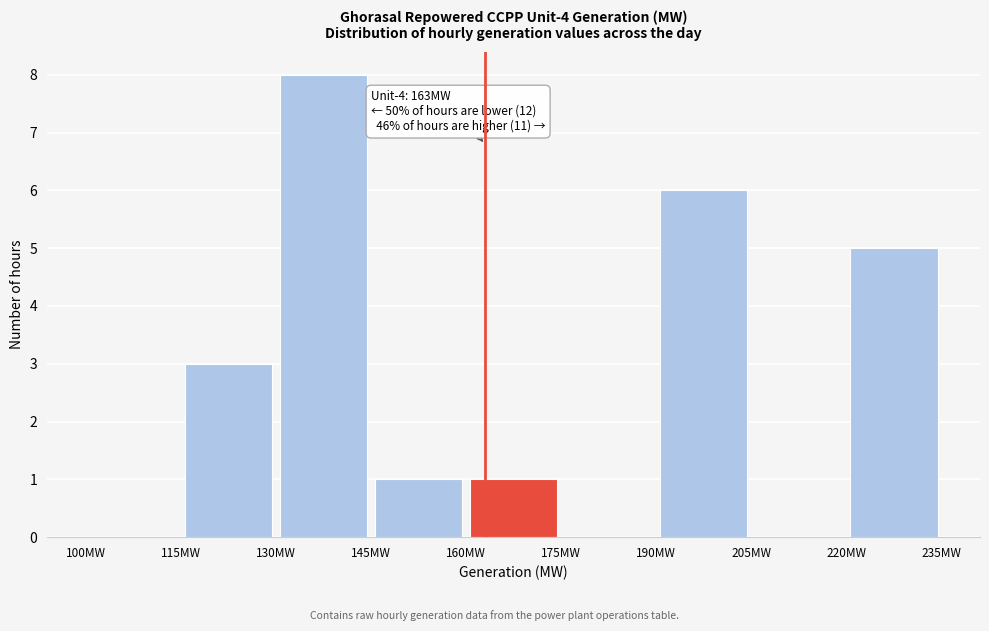

Which range on the x-axis has the tallest bar?

130 to 145